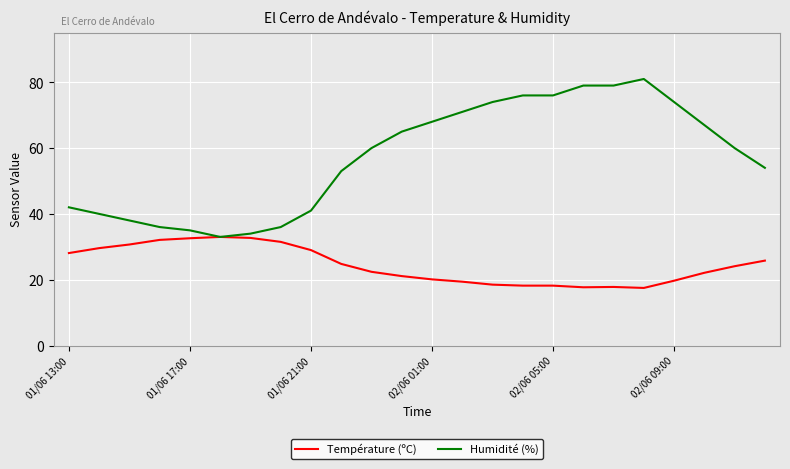

List the series in order of their overall mean, lowest first.

Température (ºC), Humidité (%)